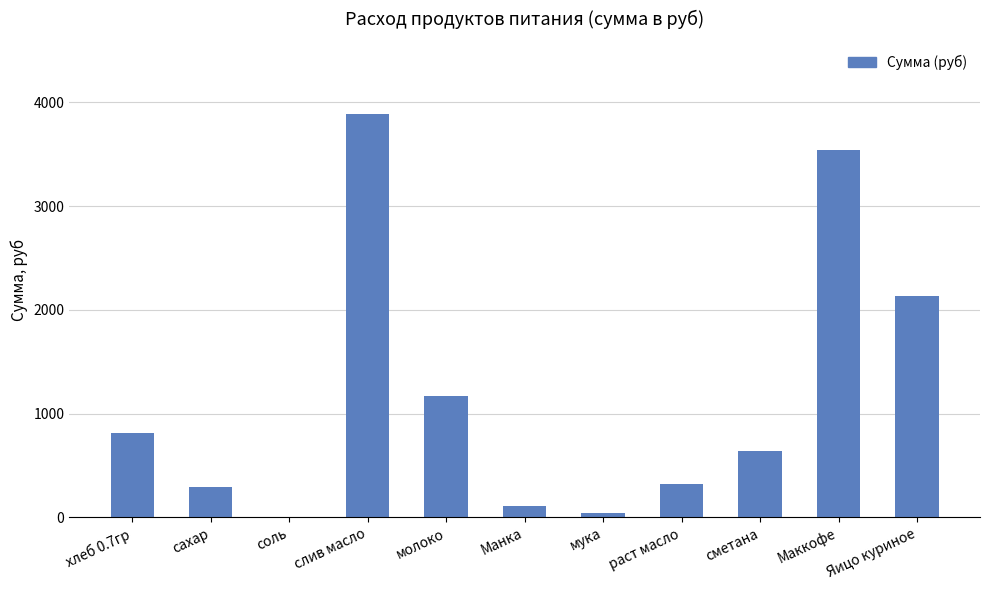

What is the greatest value displayed?

3884.2